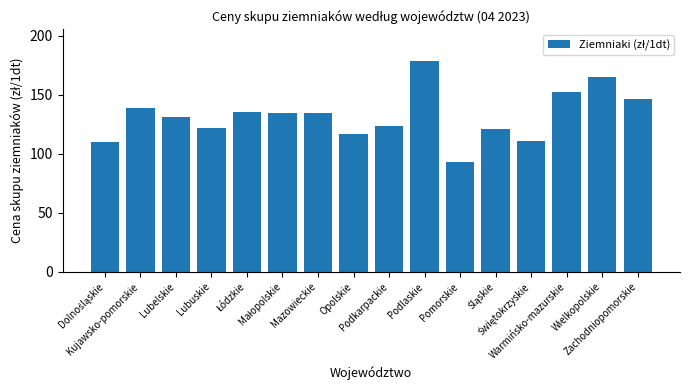

What is the label of the 3rd bar from the left?

Lubelskie